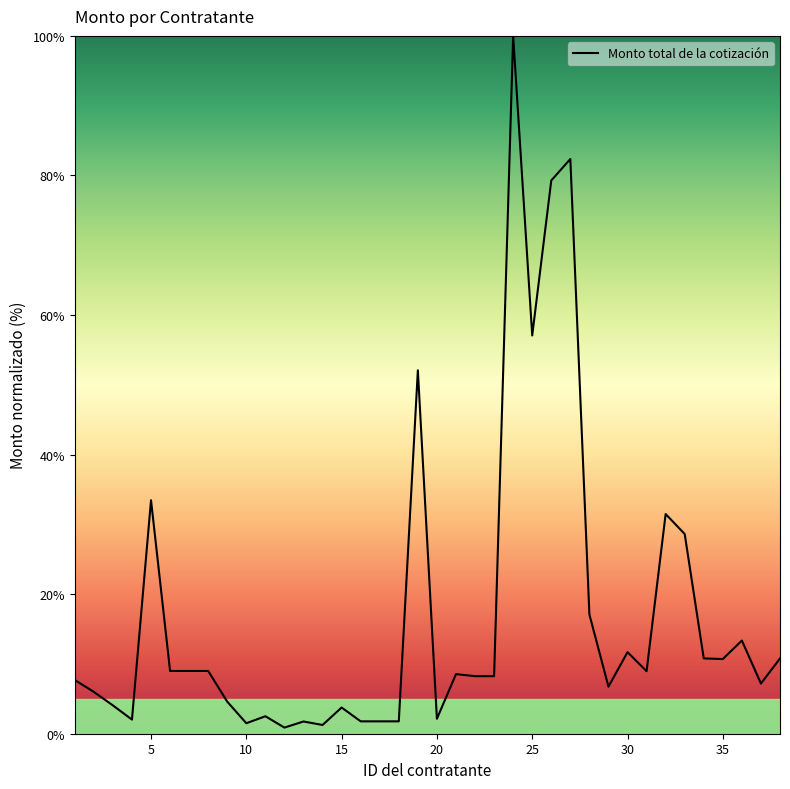

What is the difference between the maximum and minimum values?

99.1